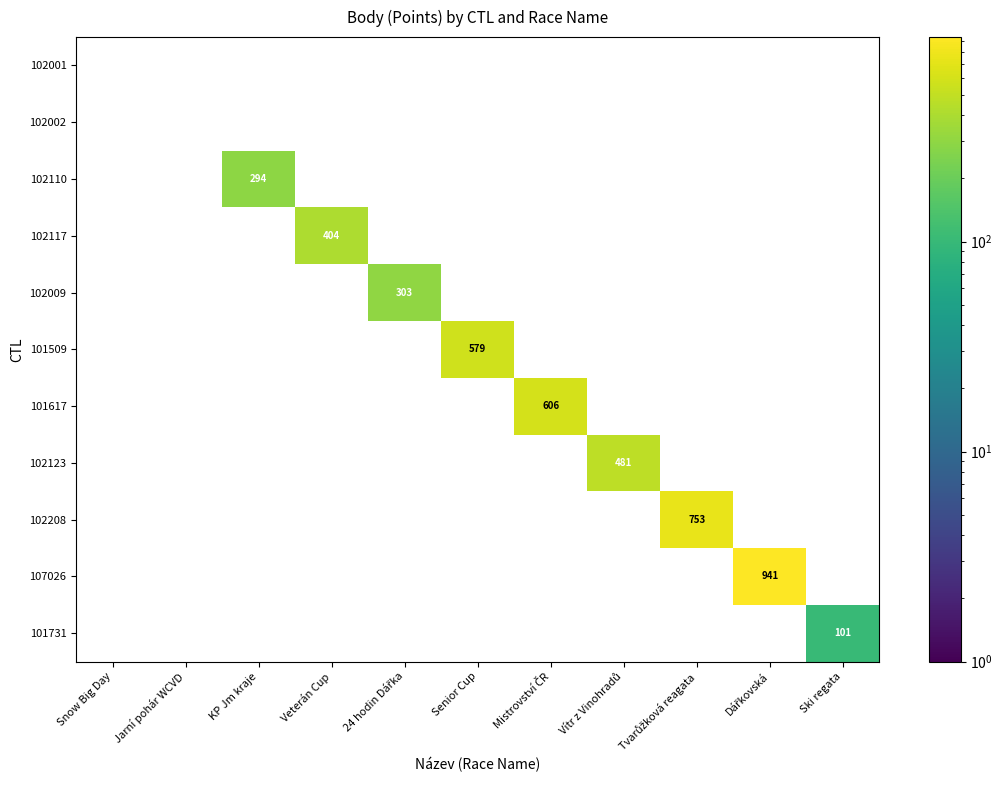

Count the number of categories in the chart.

11